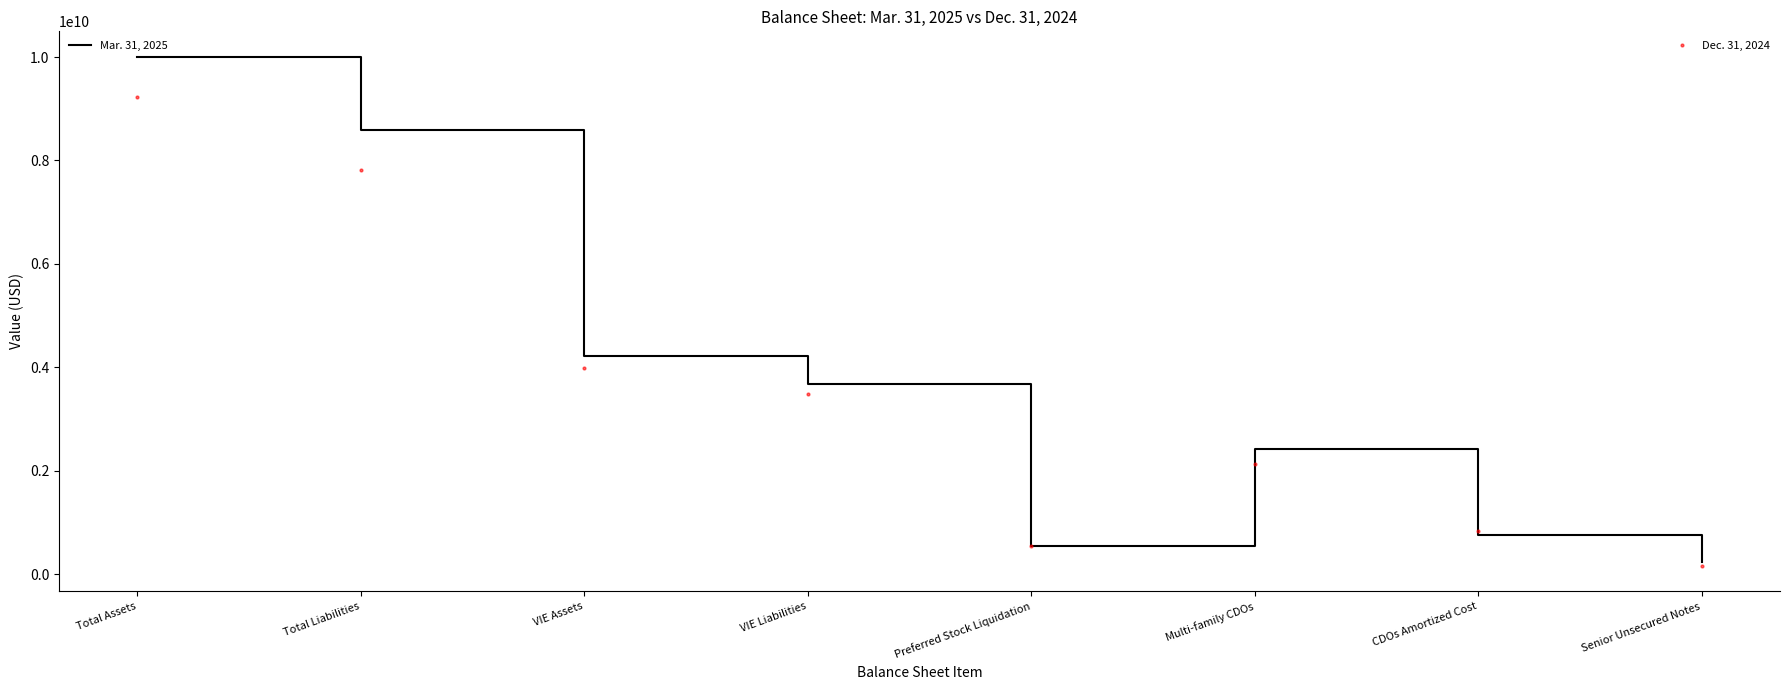

Which category has the highest value across all series?

Total Assets